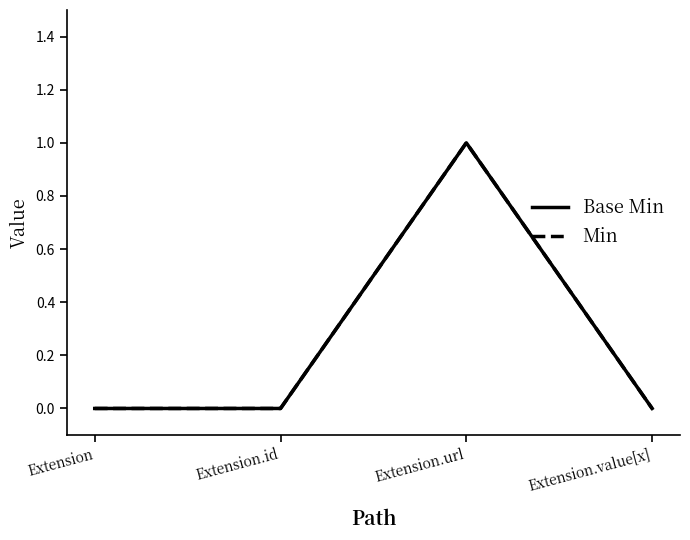

At which label is Base Min closest to 0?

Extension